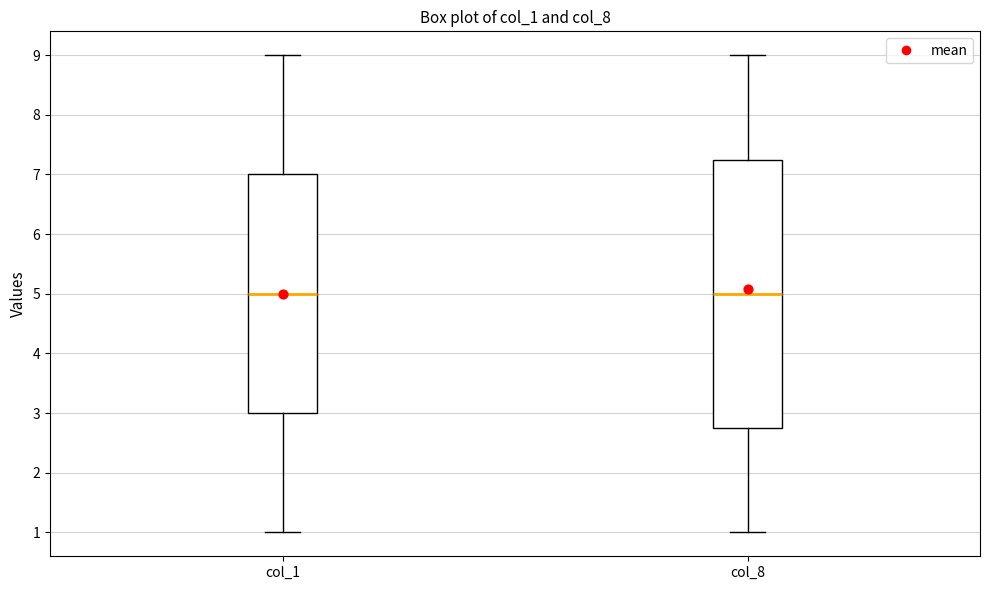

Comparing the boxes themselves (not the whiskers), which one is the tallest?

col_8